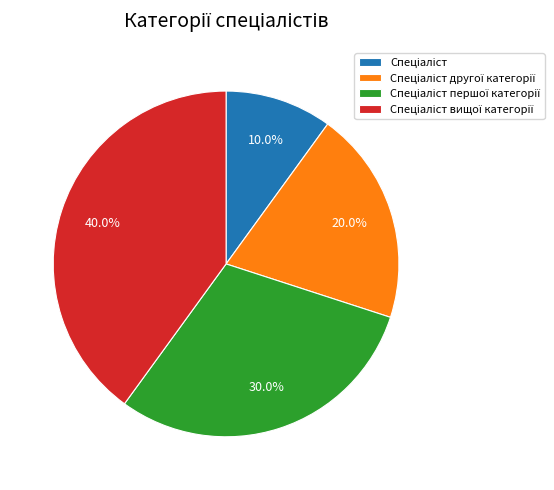

Is there any slice that represents more than half of the pie?

No